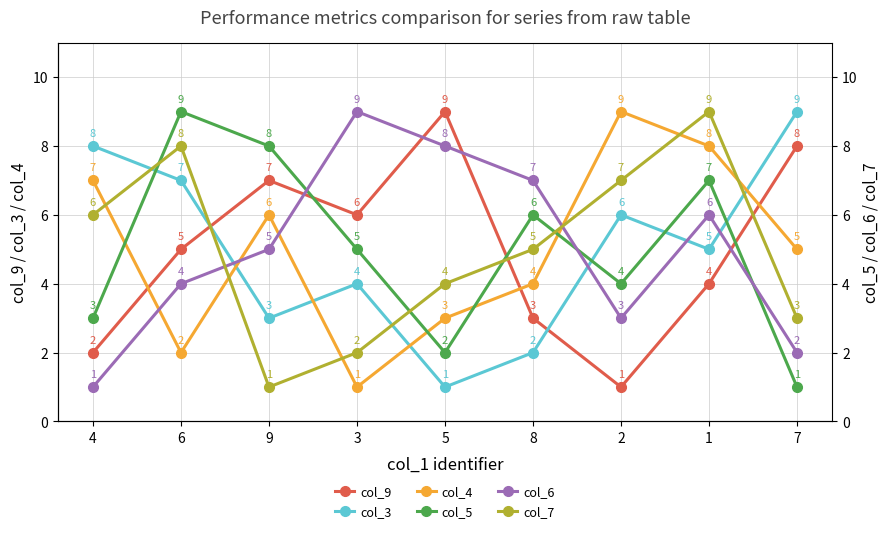

List the series in order of their peak value, highest first.

col_9, col_3, col_4, col_5, col_6, col_7